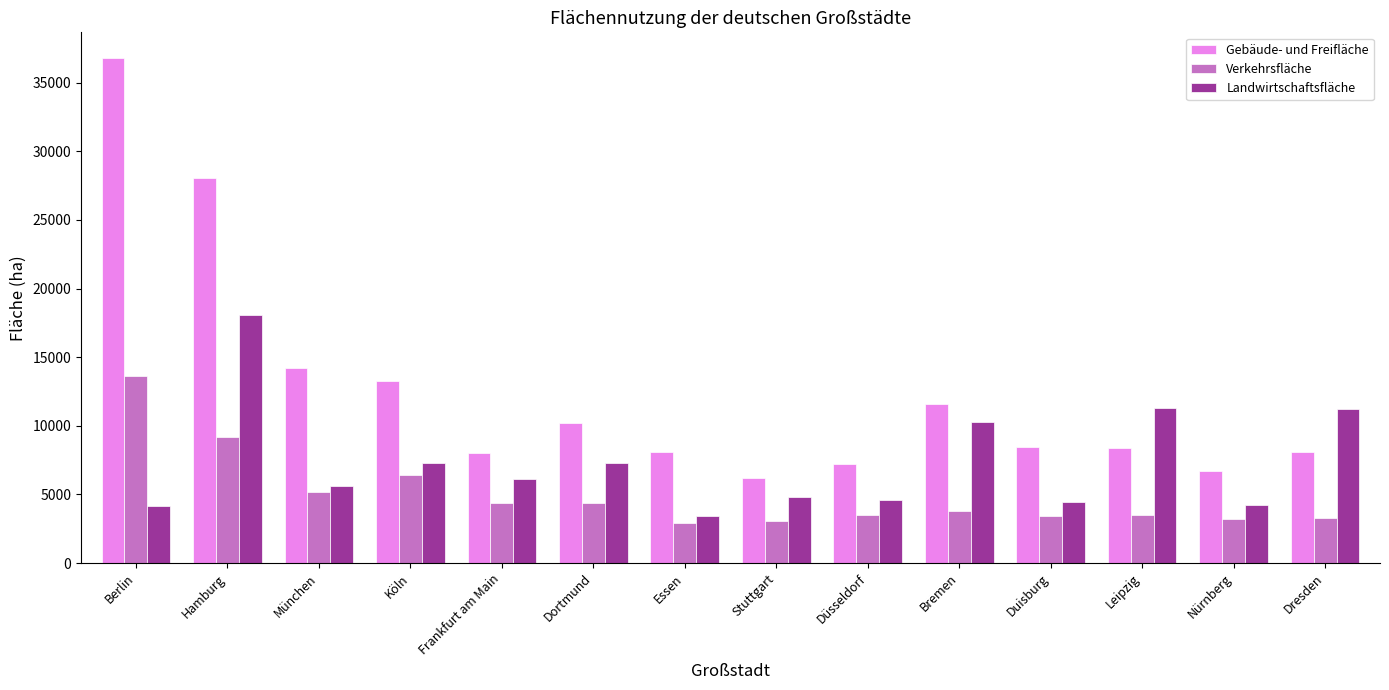

List the series in order of their peak value, highest first.

Gebäude- und Freifläche, Landwirtschaftsfläche, Verkehrsfläche